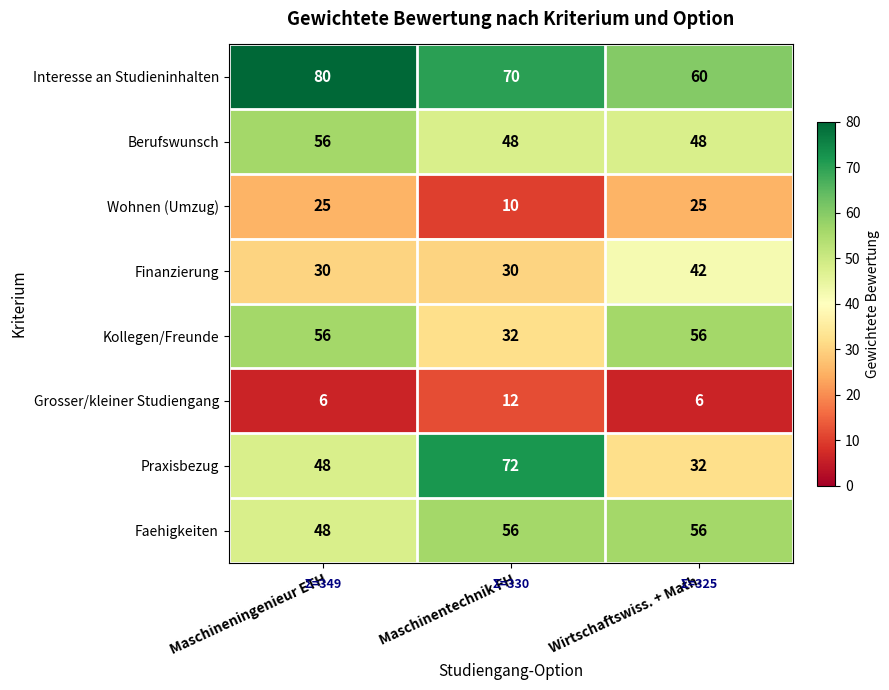

The value of Interesse an Studieninhalten at Wirtschaftswiss. + Math. is 26. True or false?

False